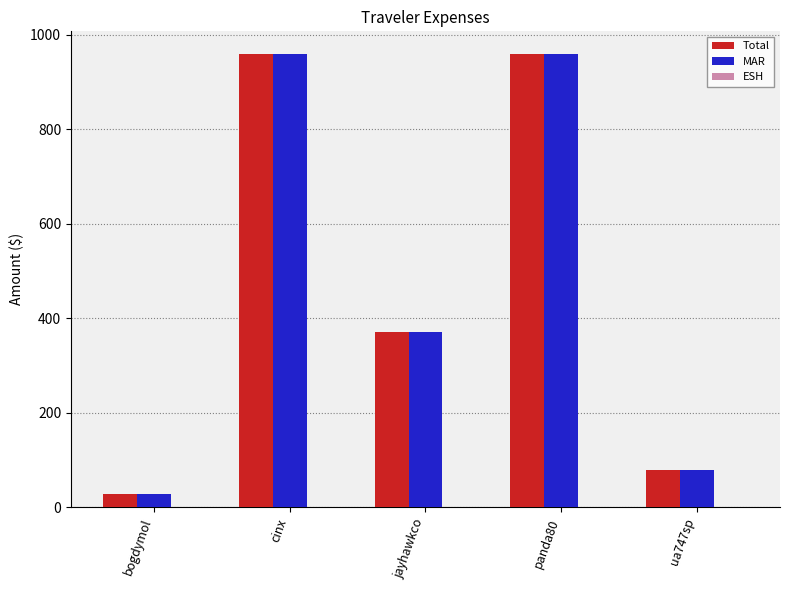

At which label is Total closest to 494?

jayhawkco